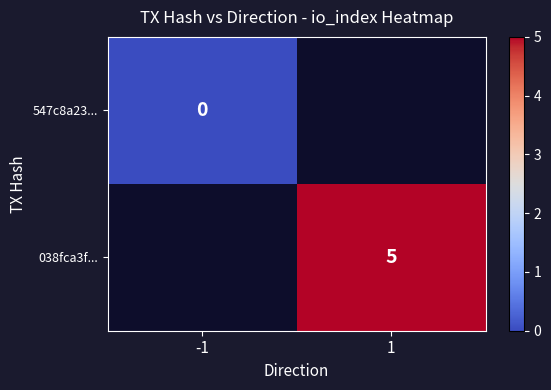

How many data points does each series have?

2